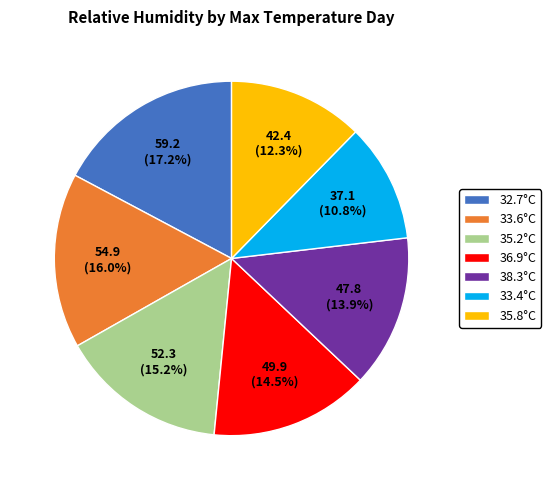

Which category has the smallest portion of the pie?

33.4°C